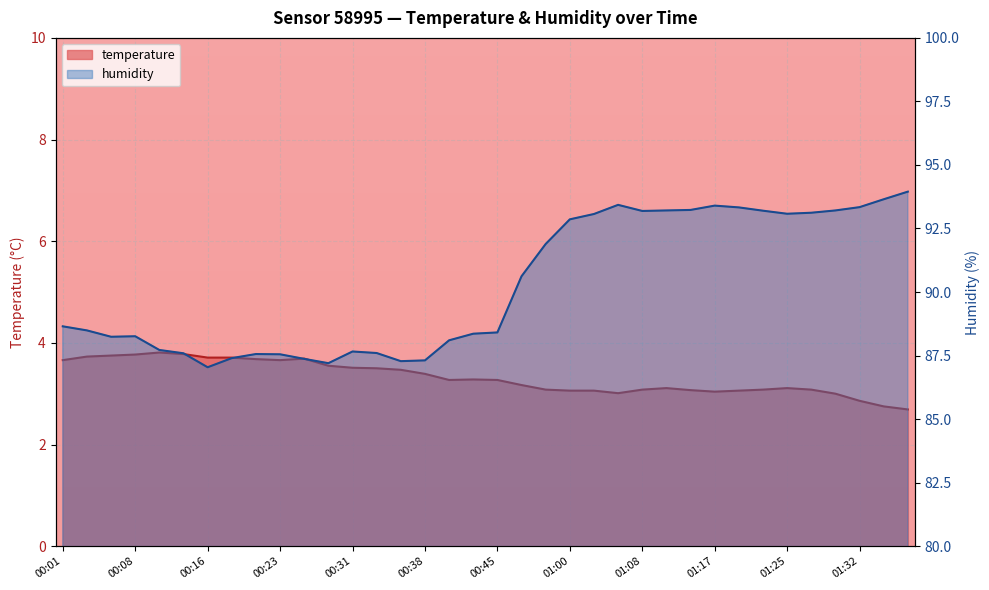

At which category is the sum across all series the highest?

01:37